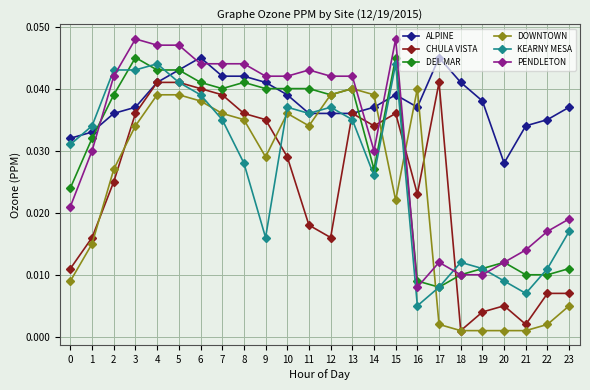

True or false: PENDLETON and CHULA VISTA intersect in this chart.

True